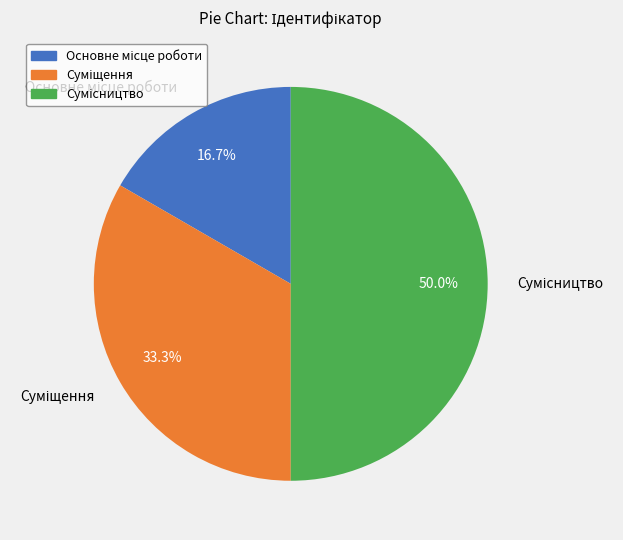

How many slices are in this pie chart?

3